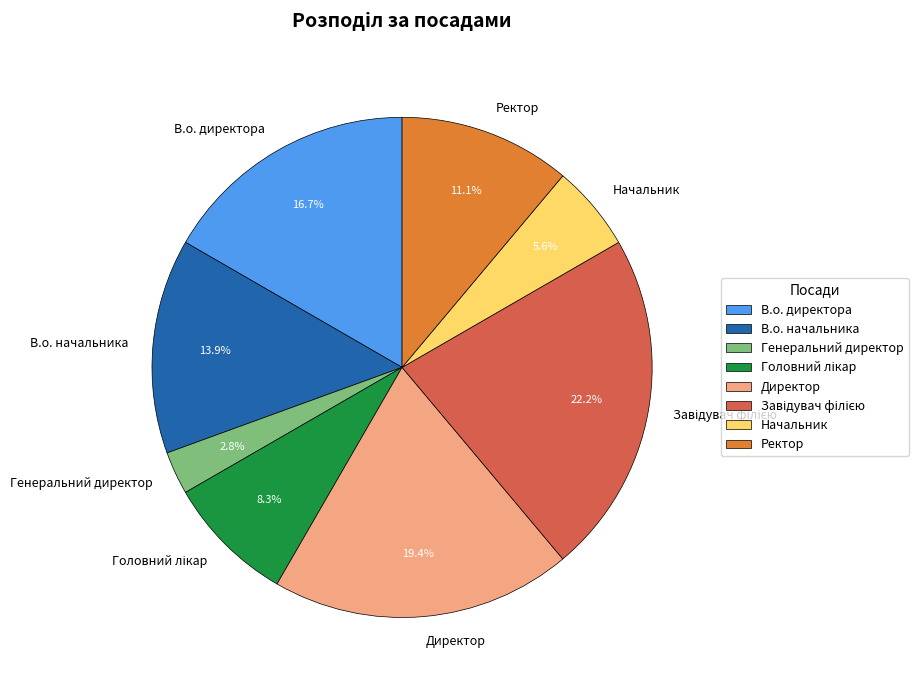

Between Генеральний директор and В.о. начальника, which is larger?

В.о. начальника